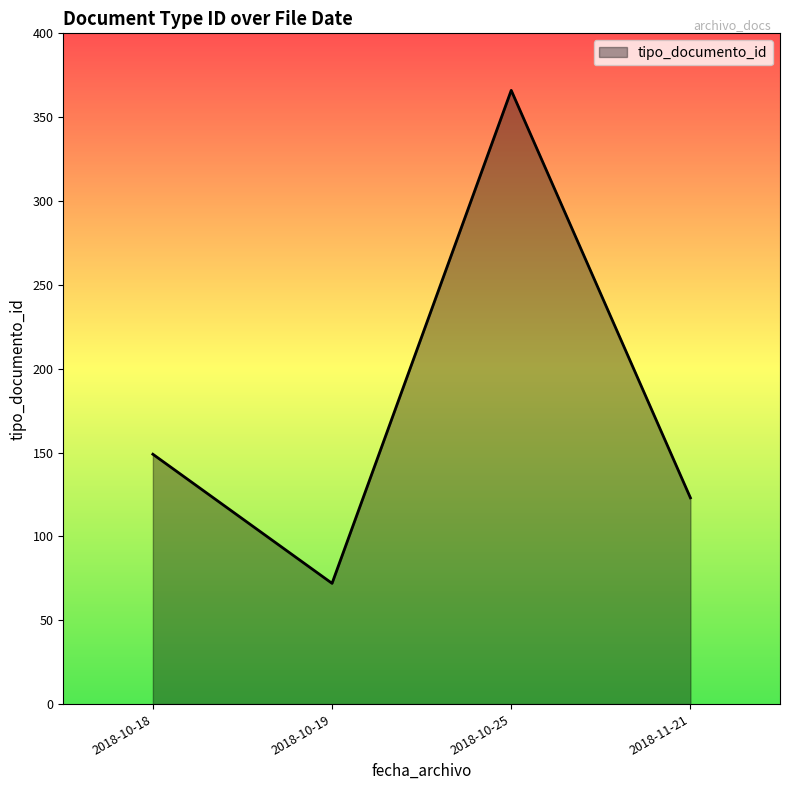

How many values are below 149?

2